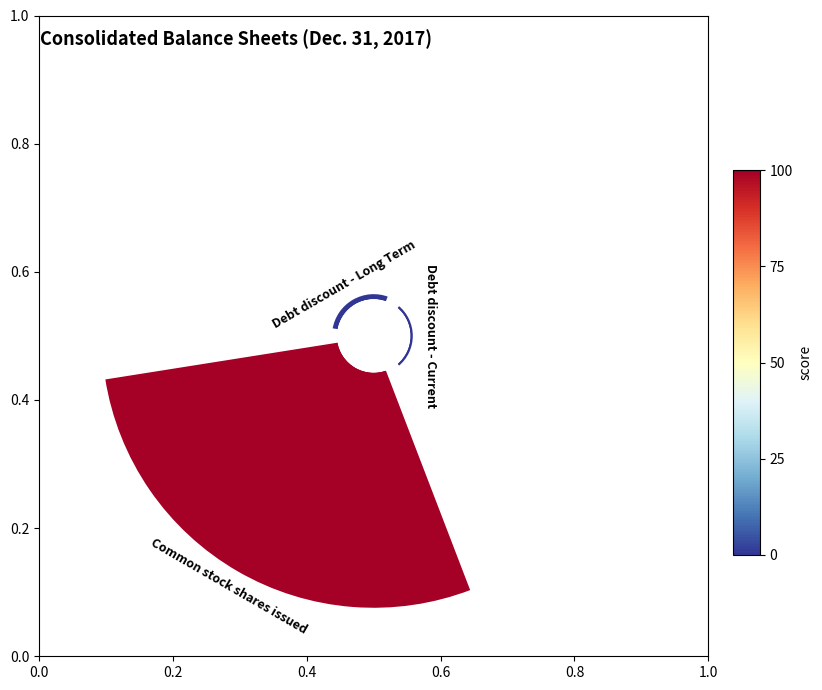

Which slice is the largest?

Common stock shares issued